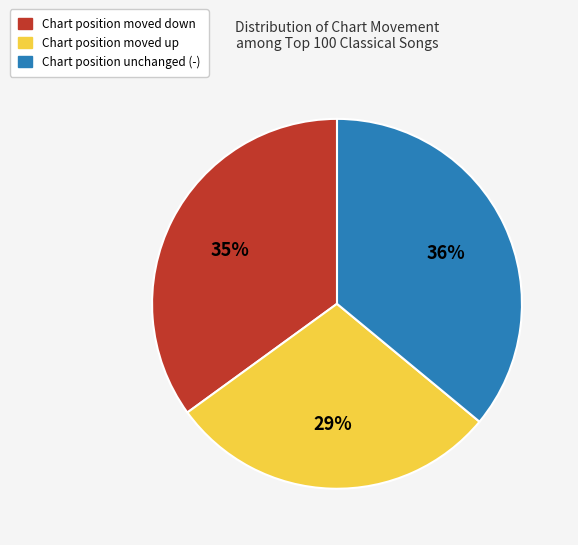

Is there a majority slice in this chart?

No